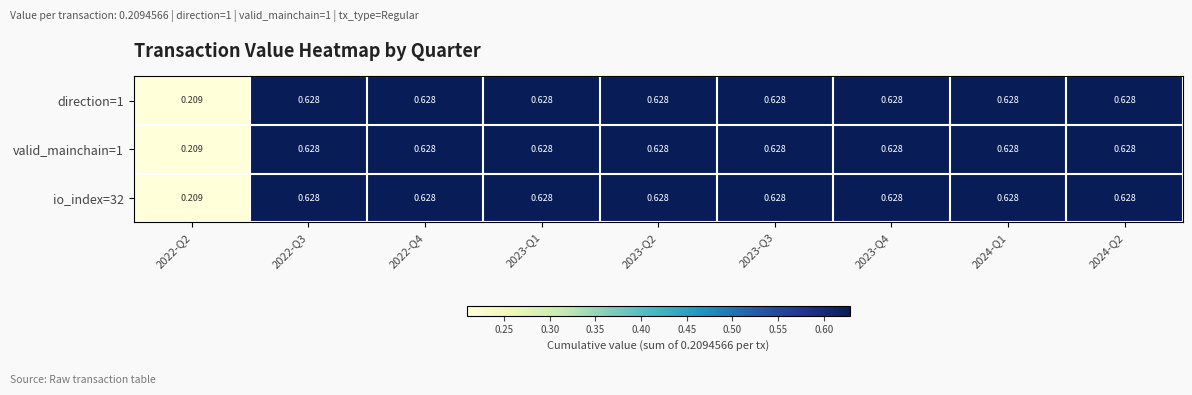

At how many categories does at least one series exceed 0?

9